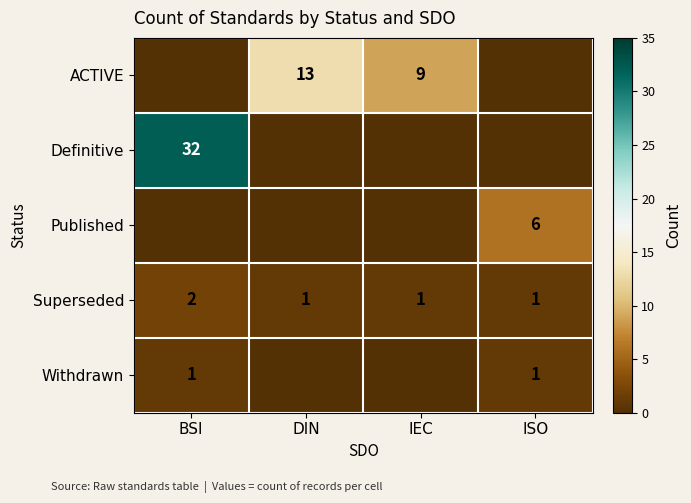

At how many categories does at least one series exceed 18?

1